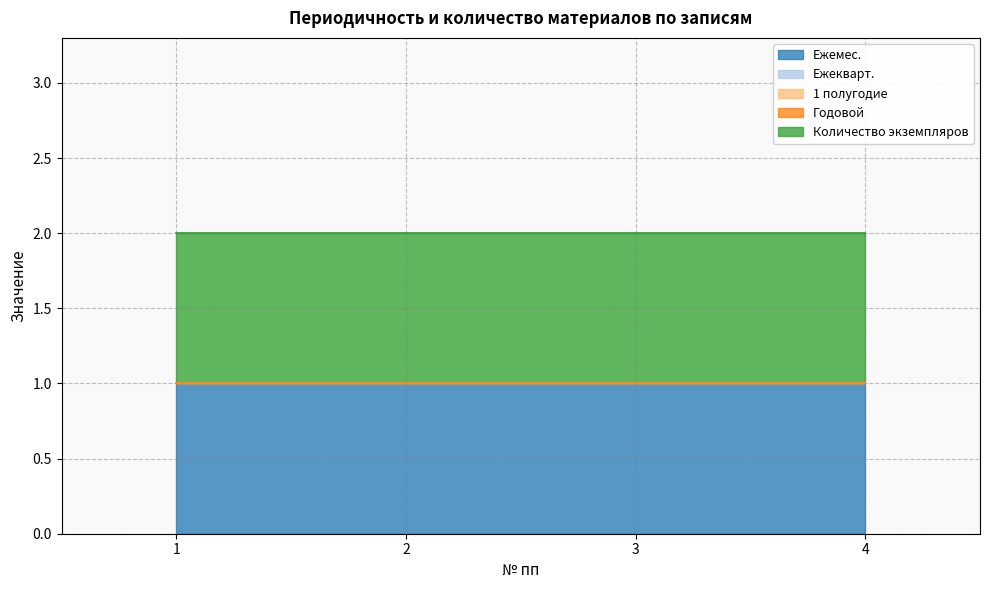

How many lines are shown in the chart?

5